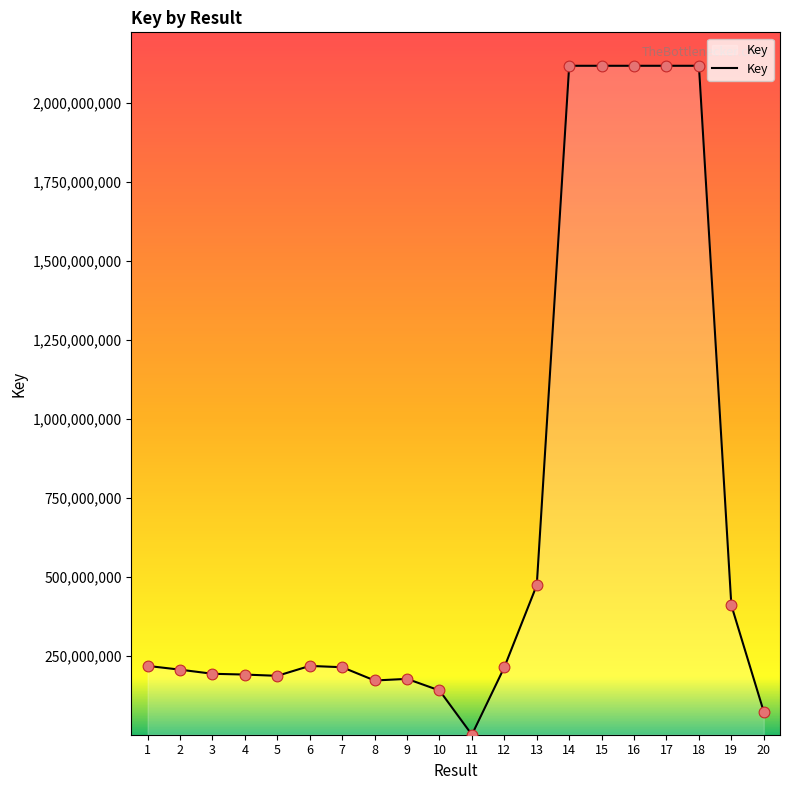

What is the change in value from 1 to 8?

-46162988